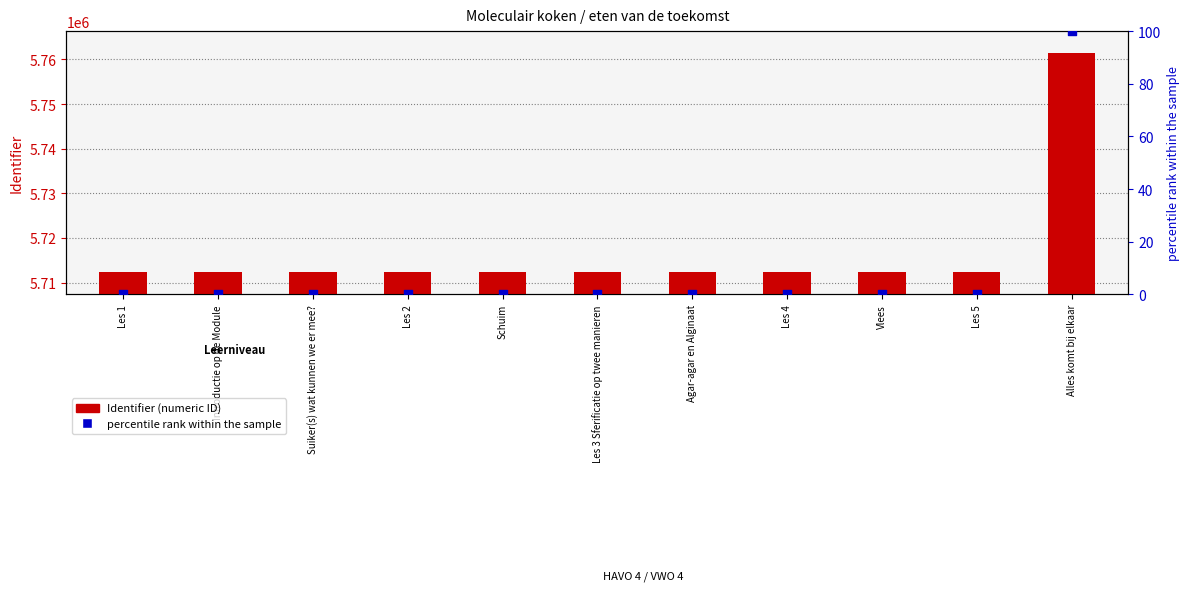

Which series has the largest total across all categories?

Identifier (numeric ID)